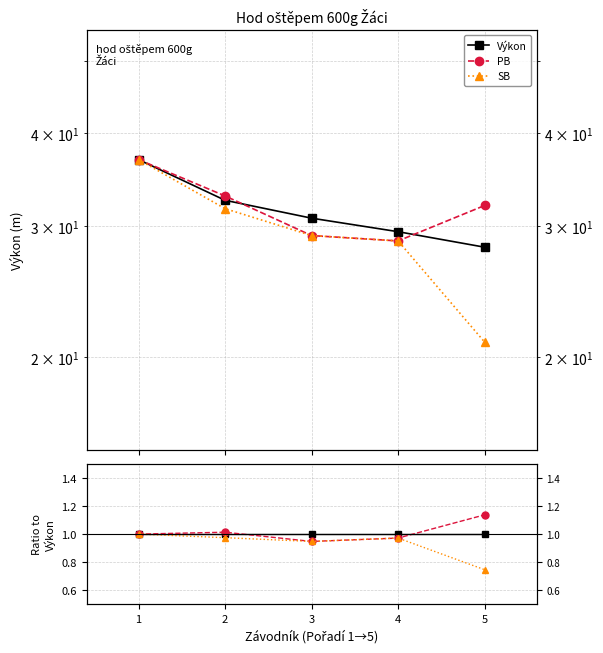

What is the value of the SB point at the 1st from the left?

1.0